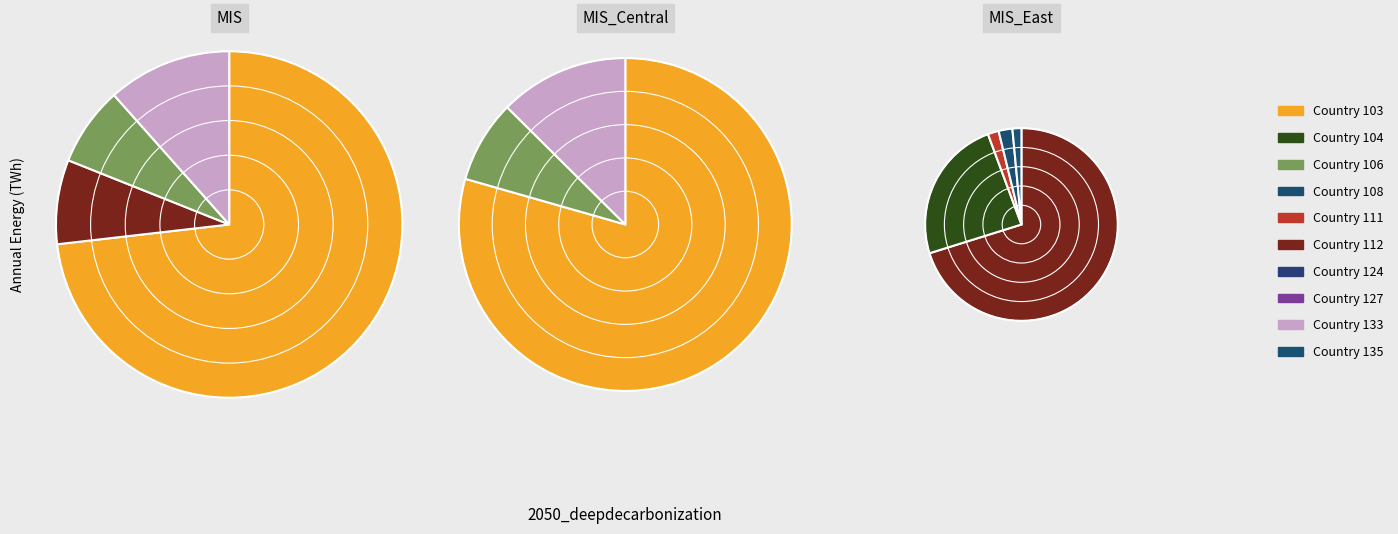

To the nearest percent, what is the difference between the 133 and 106 slice percentages?

4%